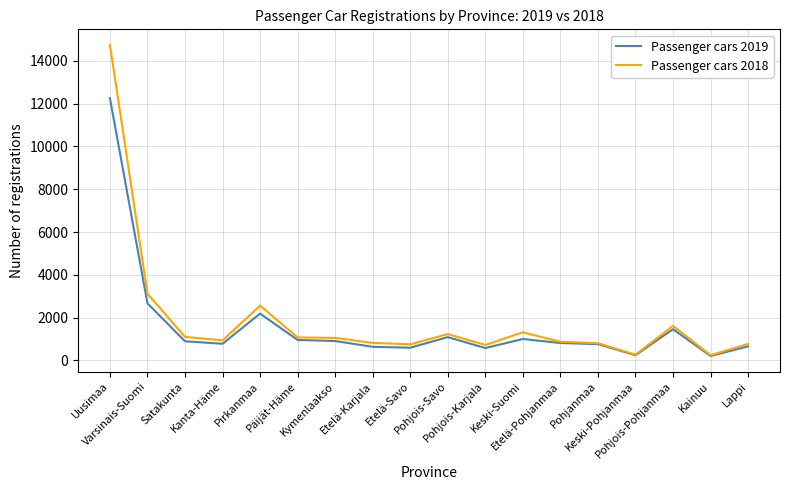

At which category is the sum across all series the highest?

Uusimaa